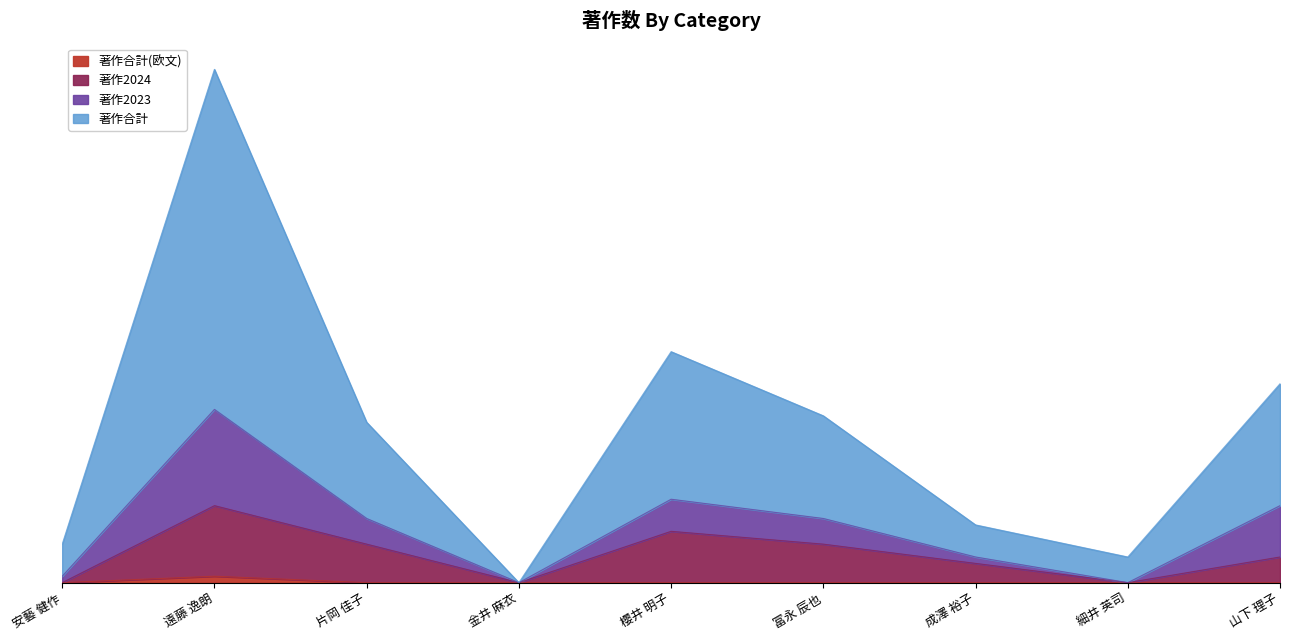

True or false: 著作合計(欧文) and 著作合計 intersect in this chart.

False